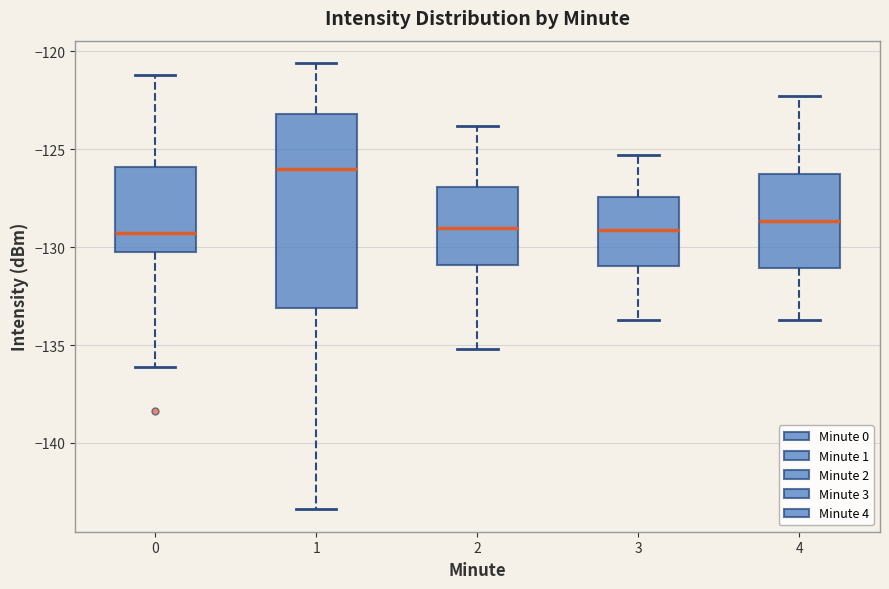

Reading left to right, transcribe this box plot: for each box, give where its median line is, the range the box spans, and where its two whiskers end, as read against the y-axis. The values are not printed on the chart, so give them approximately, as read against the axis.

0: median -129.5, box -130.0 to -126.0, whiskers -136.0 to -121.0
1: median -126.0, box -133.0 to -123.0, whiskers -143.5 to -120.5
2: median -129.0, box -131.0 to -127.0, whiskers -135.0 to -124.0
3: median -129.0, box -131.0 to -127.5, whiskers -133.5 to -125.5
4: median -128.5, box -131.0 to -126.0, whiskers -133.5 to -122.5